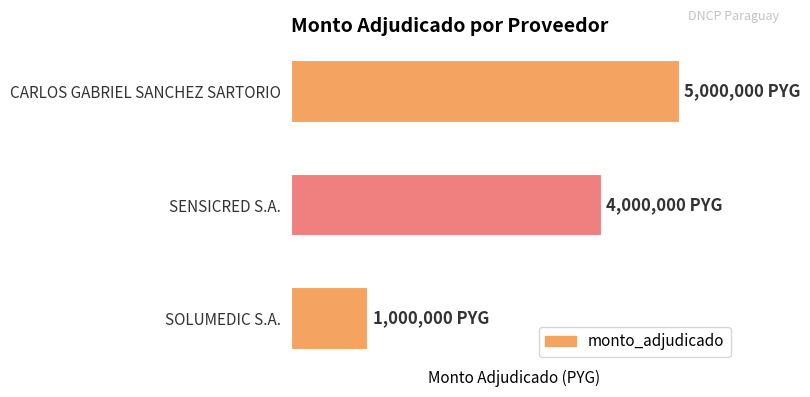

How many bars are there in total?

3